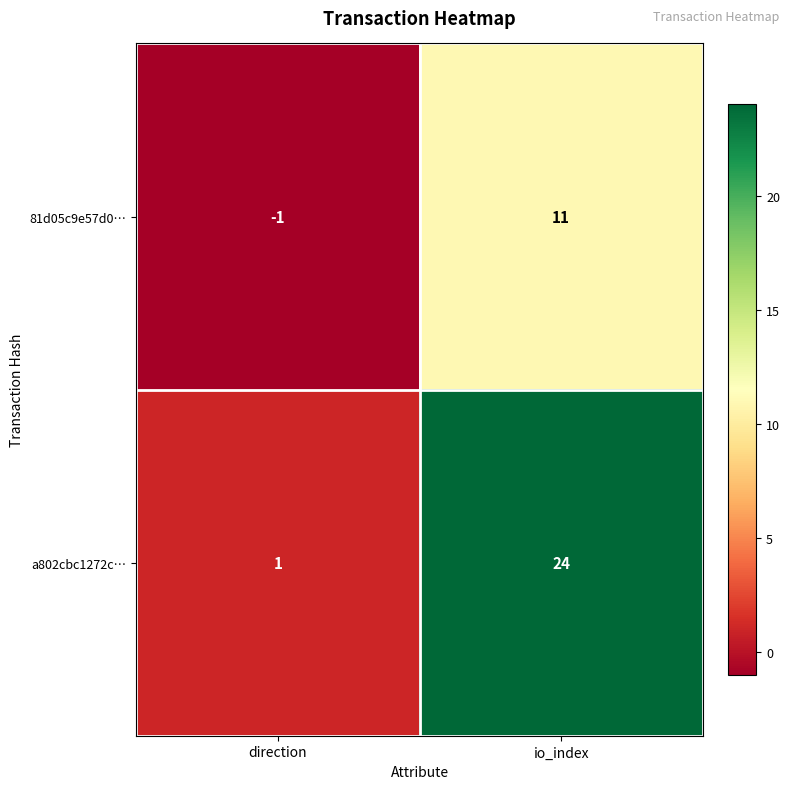

Between direction and io_index, which series saw the biggest shift?

a802cbc1272c…